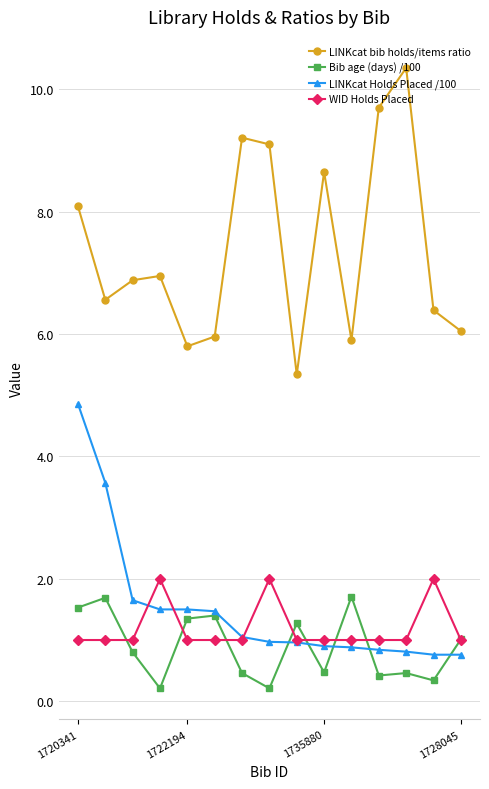

How many lines are shown in the chart?

4